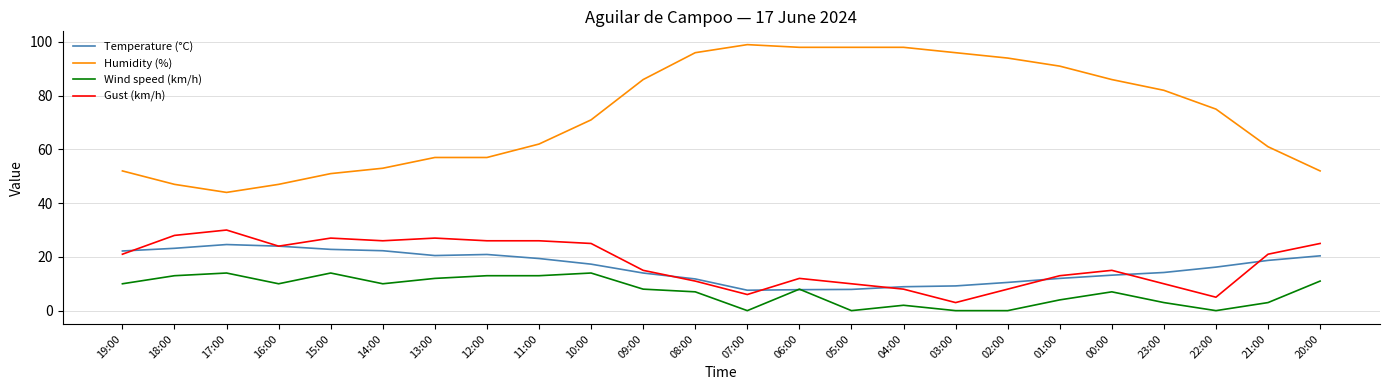

Which series has the widest spread of values?

Humidity (%)